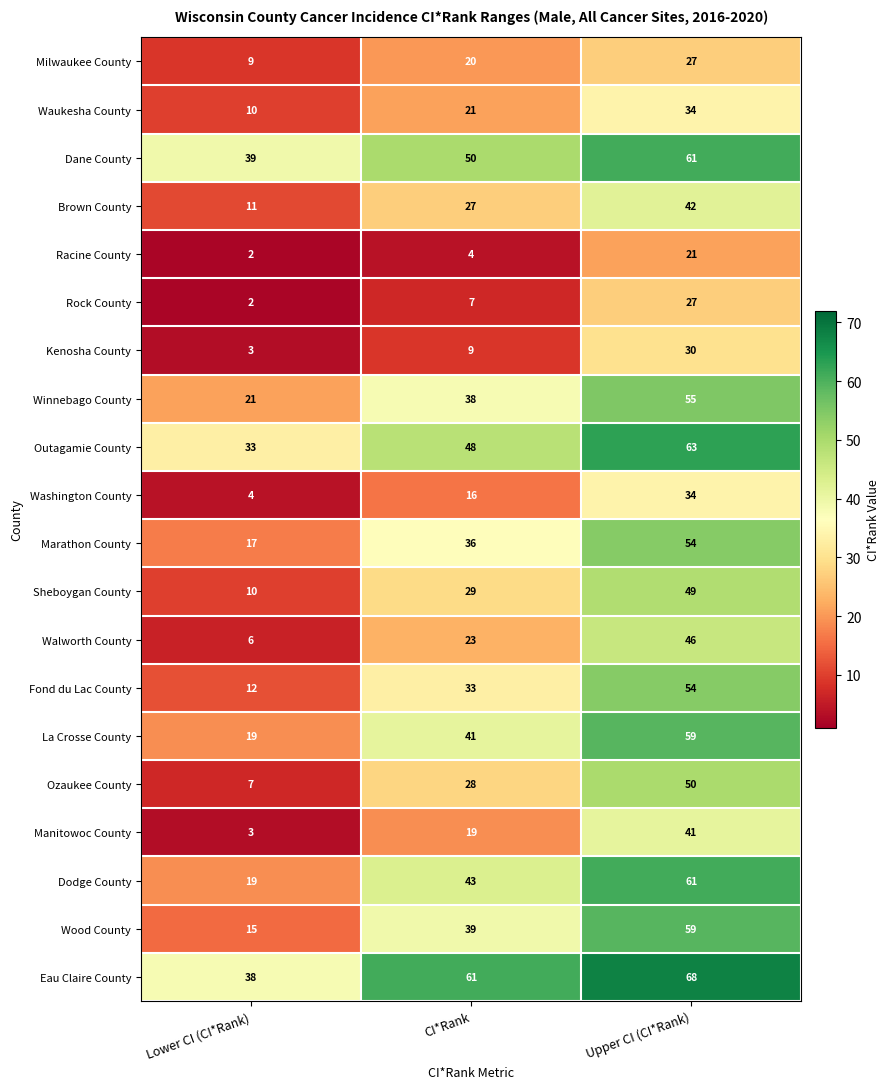

How many data points in Dane County are less than 50?

1